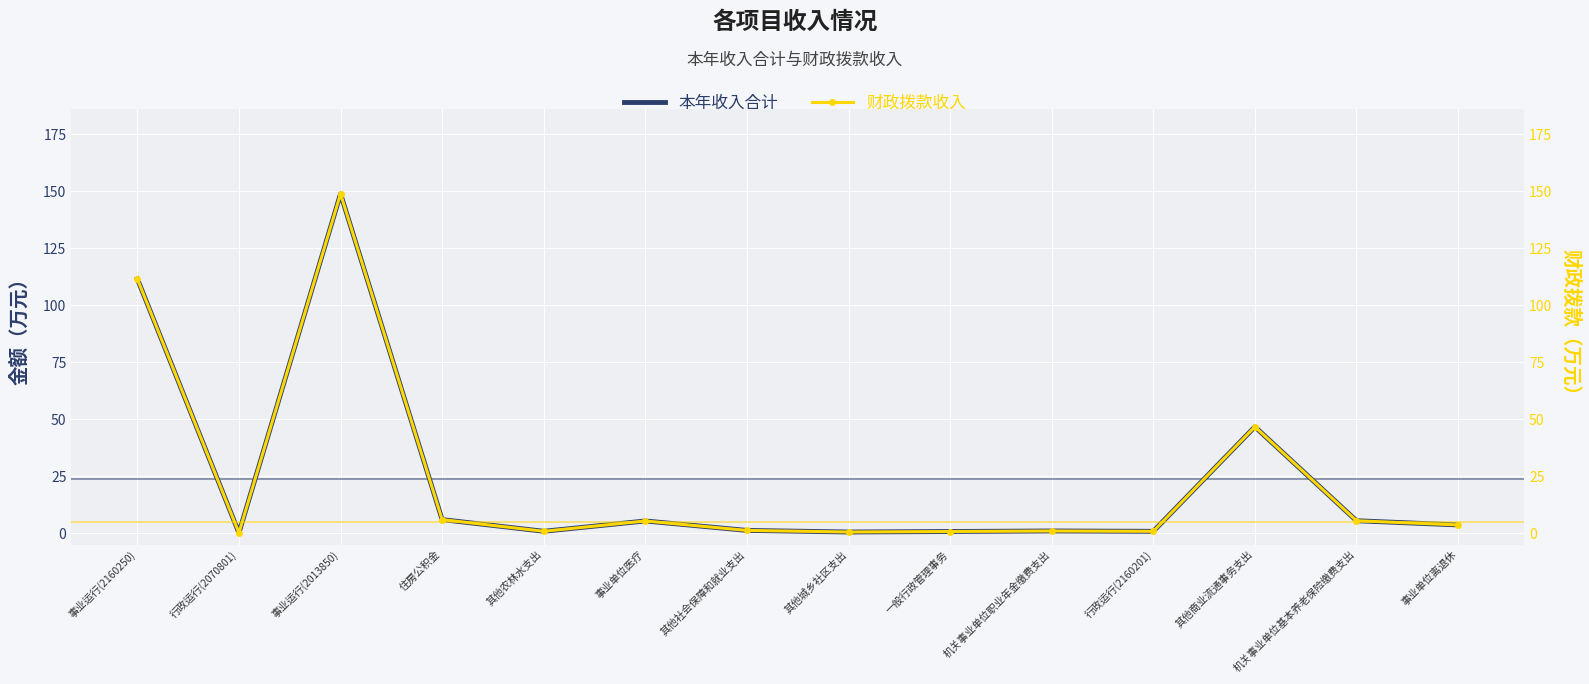

Where is the first local maximum for 本年收入合计?

事业运行(2013850)